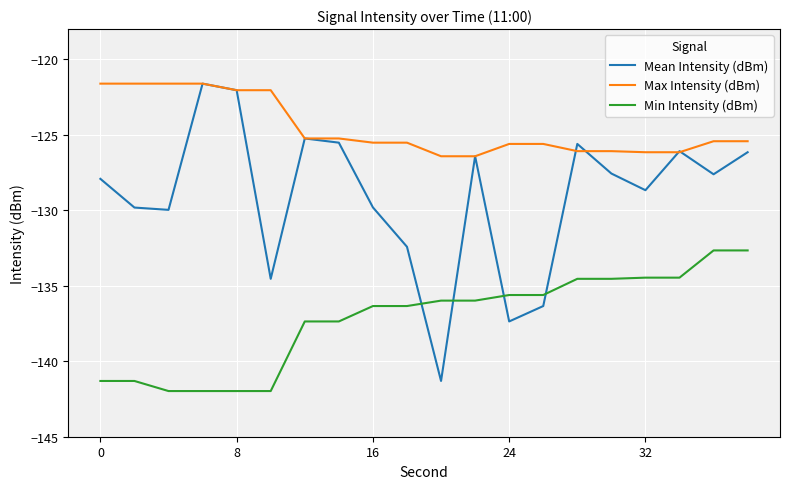

Which series has the largest total across all categories?

Max Intensity (dBm)